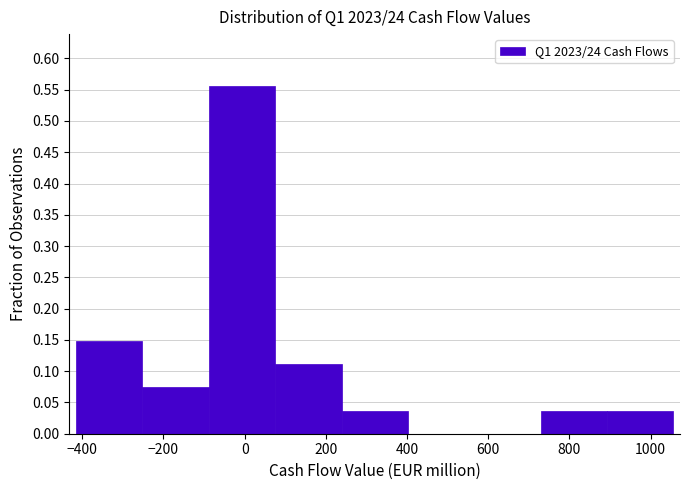

Reading left to right, transcribe this chart: for each bar, give the range it covers on the x-axis and its height. Neither the bar edges nor the heights are printed on the chart, so give them approximately, as read against the axes.

-420 to -260: 0.150
-260 to -80: 0.075
-80 to 80: 0.555
80 to 240: 0.110
240 to 400: 0.035
400 to 560: 0
560 to 720: 0
720 to 900: 0.035
900 to 1060: 0.035